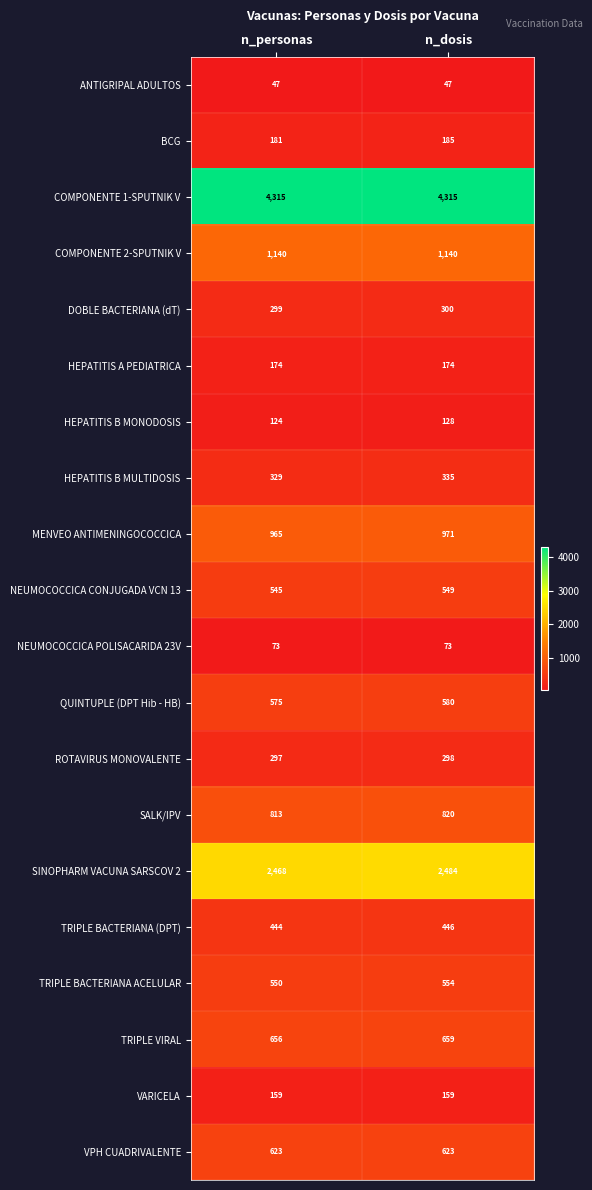

Which series has the largest range (max minus min)?

SINOPHARM VACUNA SARSCOV 2